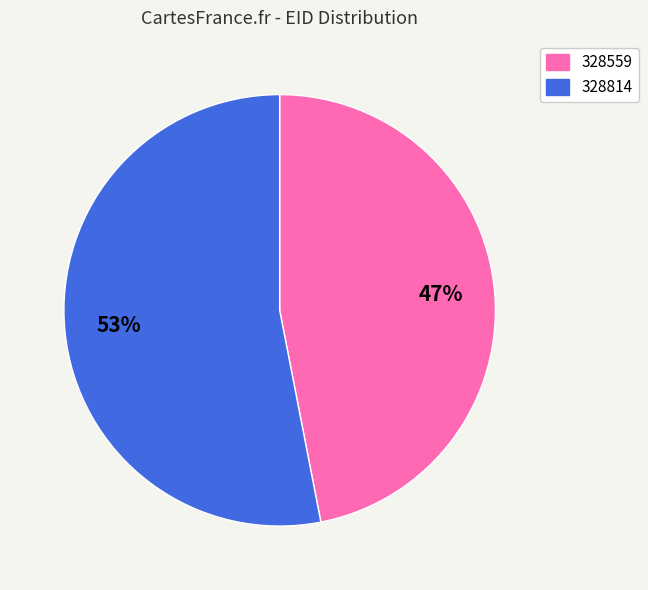

How many slices are in this pie chart?

2